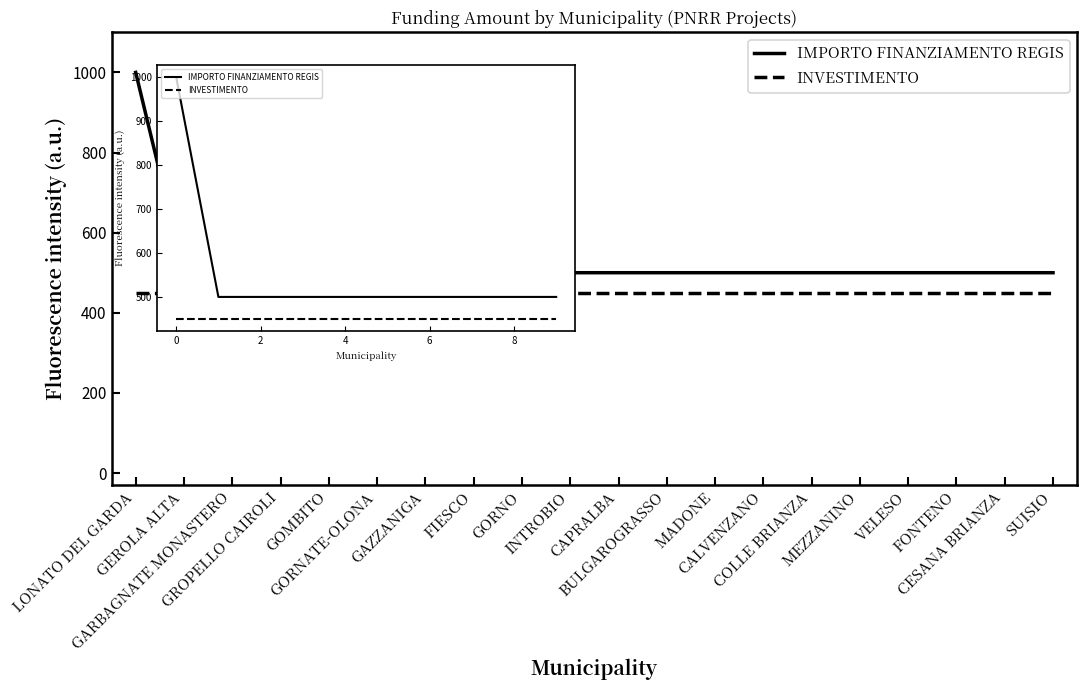

Does the chart display data point markers on the line(s)?

No